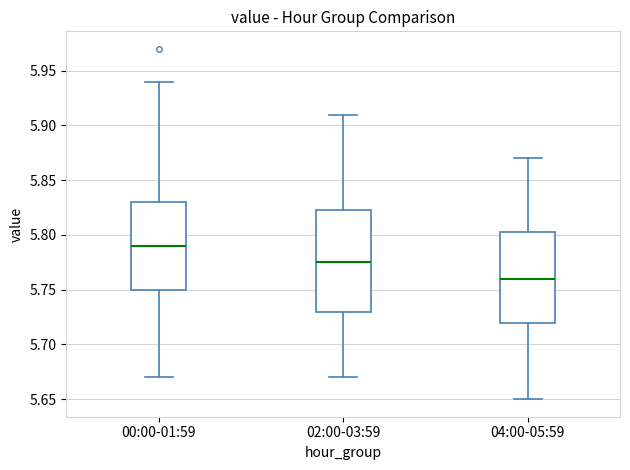

Comparing the boxes themselves (not the whiskers), which one is the tallest?

02:00-03:59